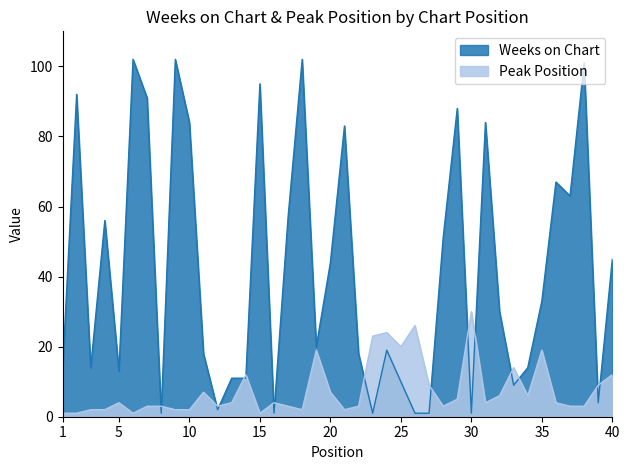

What is the value of the Weeks on Chart point at the 20th from the left?

44